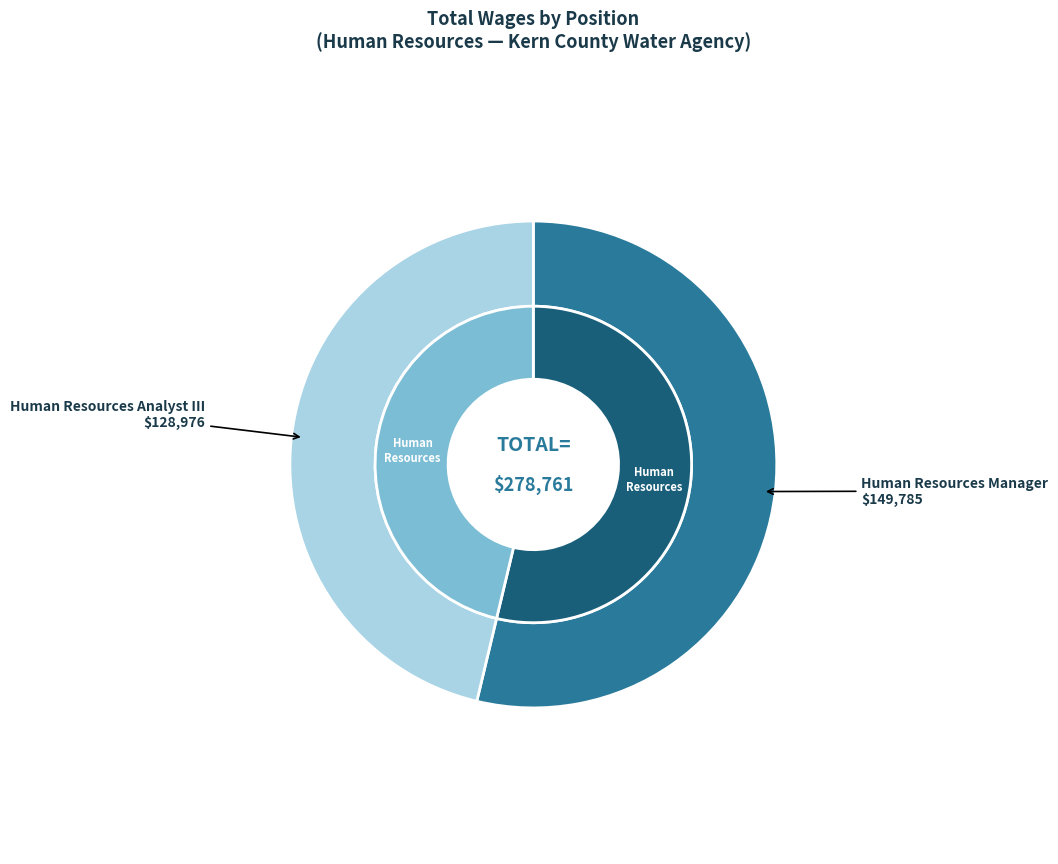

Do Human Resources Manager and Human Resources Analyst III together represent more than half of the pie?

Yes